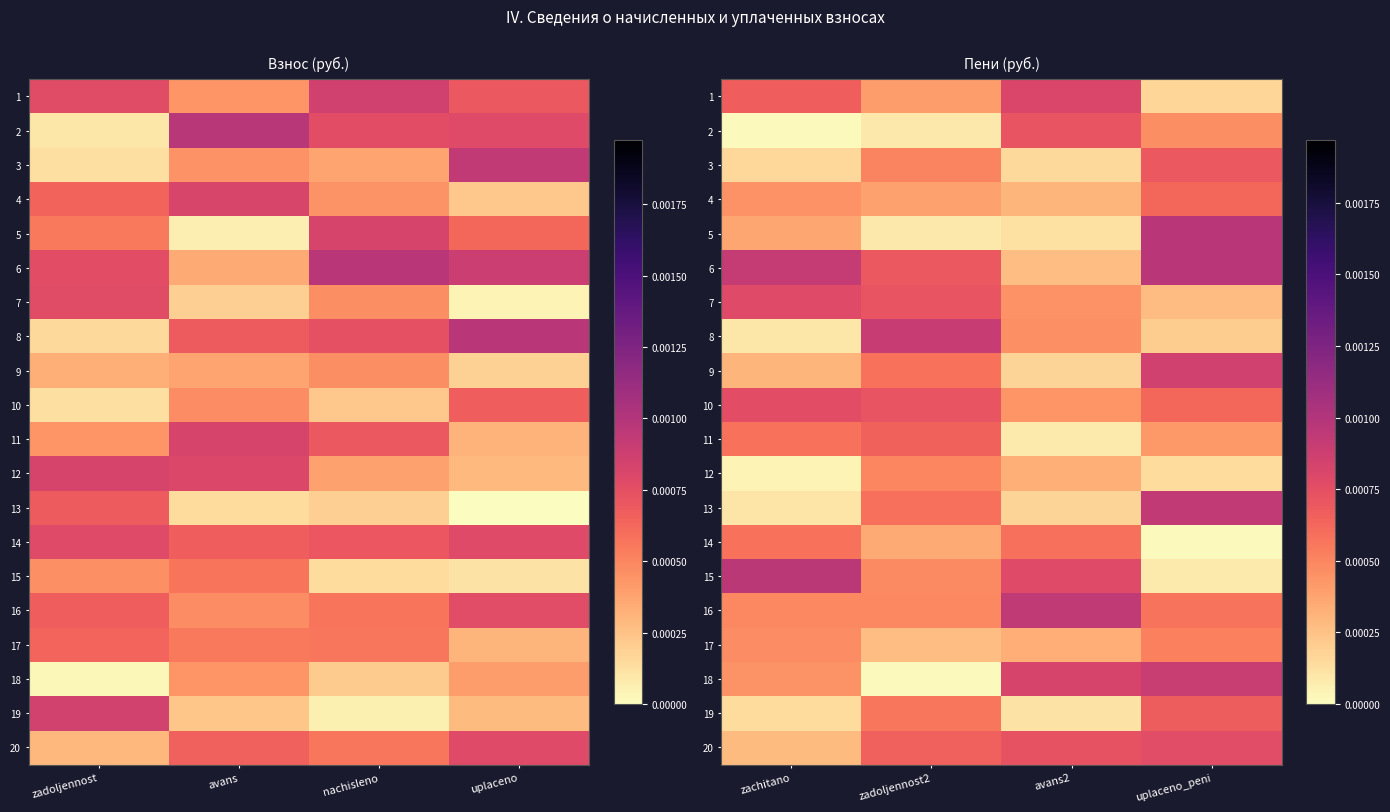

The value of 11 at zadoljennost2 is 0.0. True or false?

True